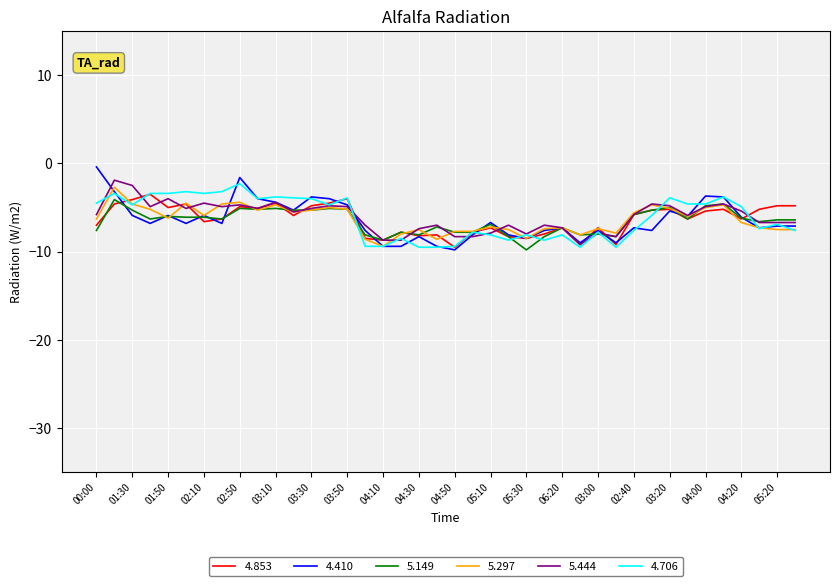

Which series has the largest range (max minus min)?

4.410